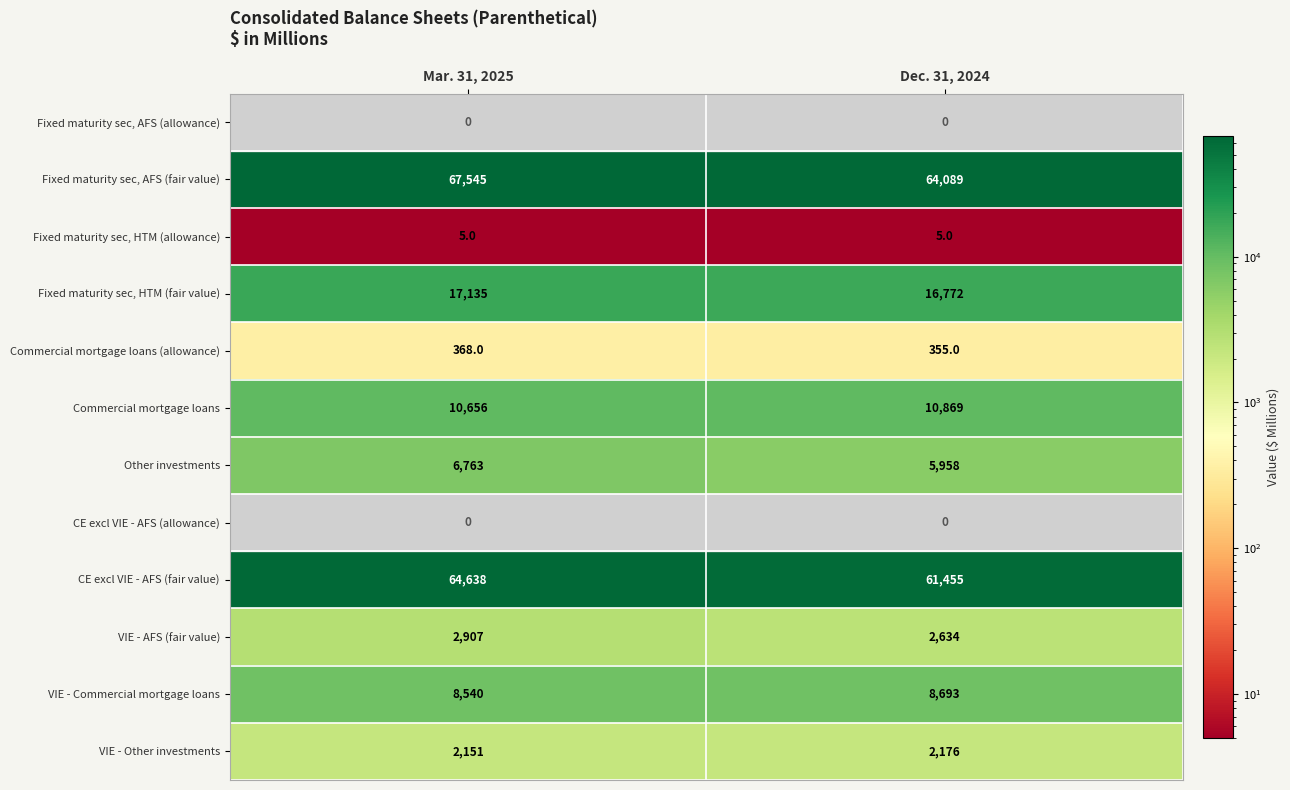

The value of Commercial mortgage loans (allowance) at Dec. 31, 2024 is 541.2. True or false?

False